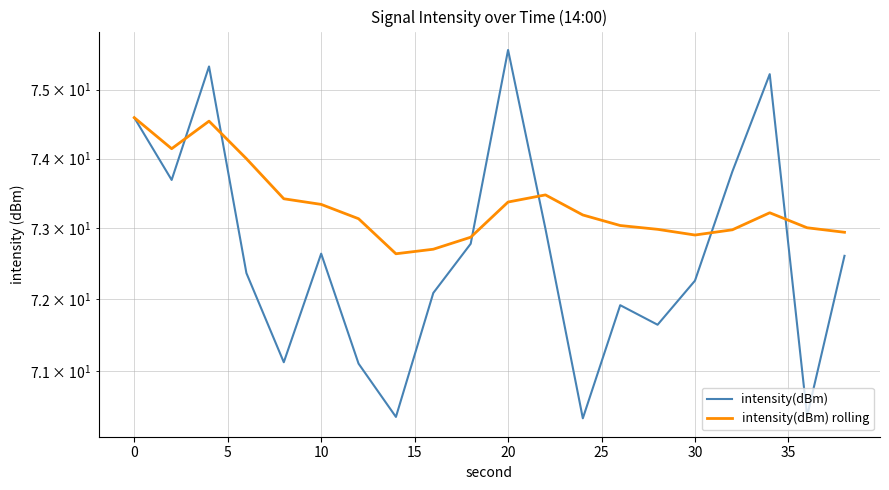

How many intersections are there between intensity(dBm) rolling and intensity(dBm)?

6